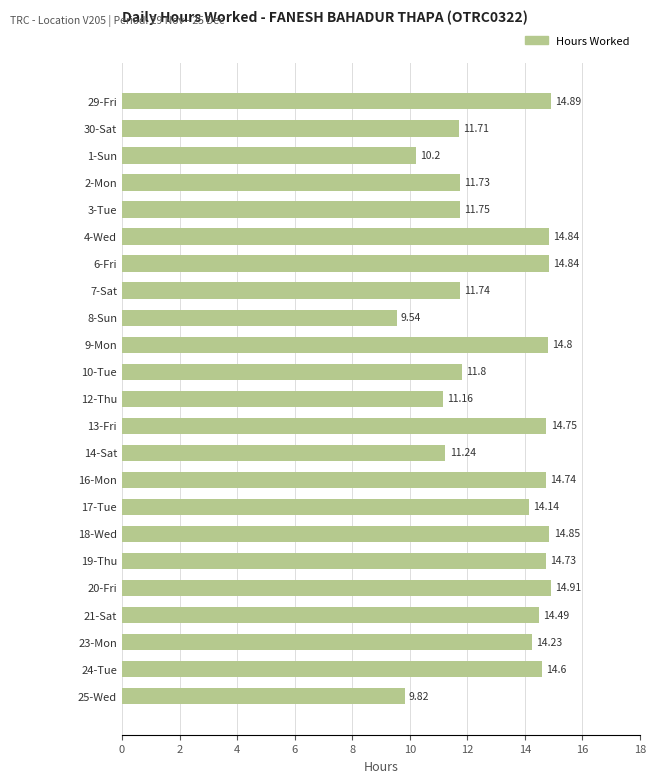

What is the sum of the values at 1-Sun and 19-Thu?

24.9